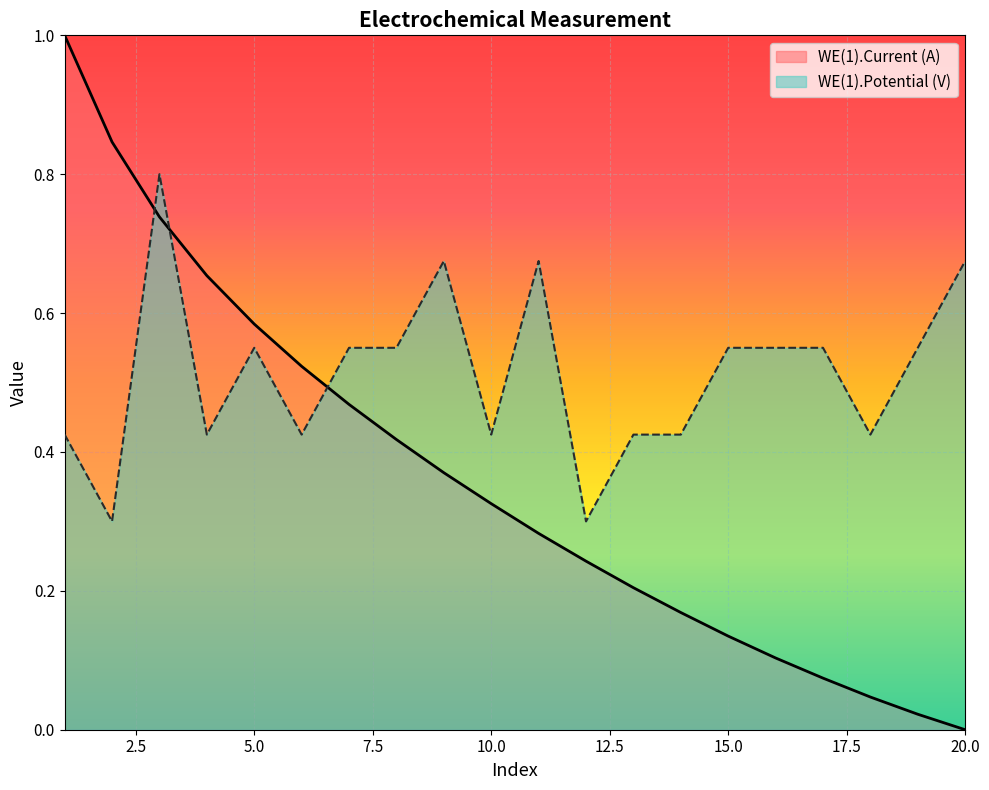

Which series has the largest total across all categories?

WE(1).Potential (V)